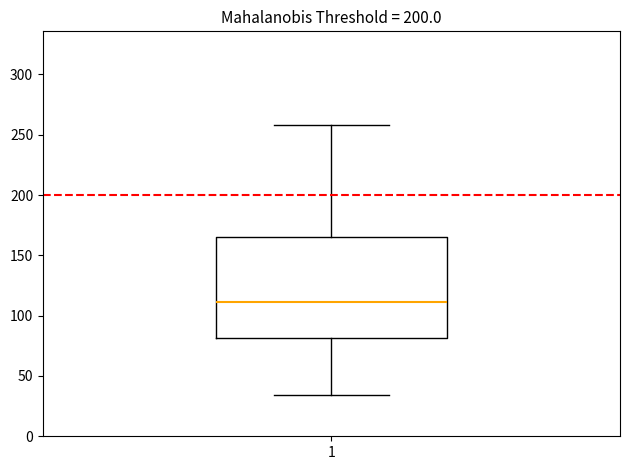

Where does the median line of the box at x = 1 sit on the y-axis? The values are not printed on the chart, so give them approximately, as read against the axis.

110